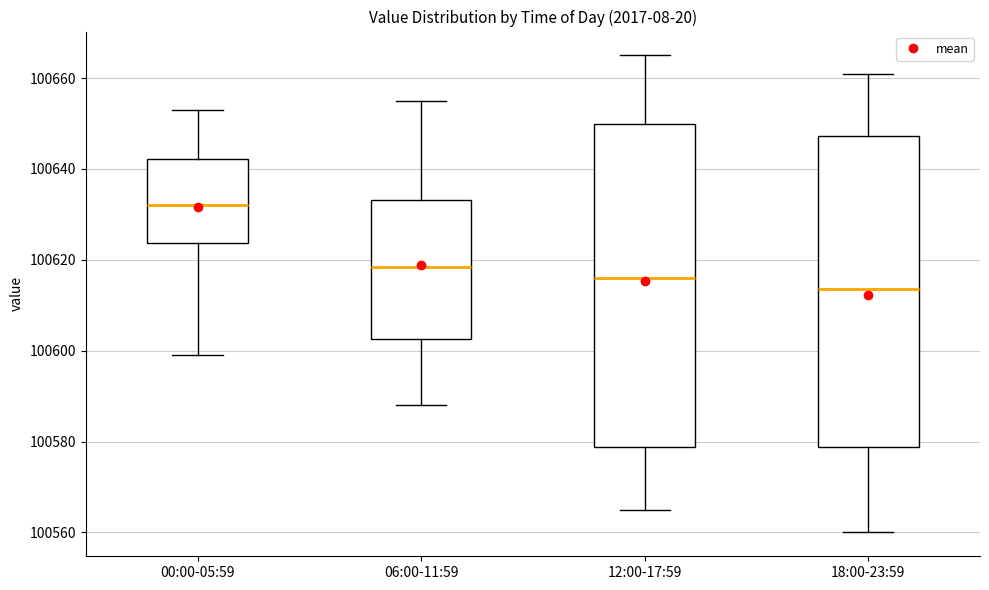

Reading left to right, transcribe this box plot: for each box, give where its median line is, the range the box spans, and where its two whiskers end, as read against the y-axis. The values are not printed on the chart, so give them approximately, as read against the axis.

00:00-05:59: median 100632, box 100624 to 100642, whiskers 100600 to 100654
06:00-11:59: median 100618, box 100602 to 100634, whiskers 100588 to 100656
12:00-17:59: median 100616, box 100578 to 100650, whiskers 100566 to 100666
18:00-23:59: median 100614, box 100578 to 100648, whiskers 100560 to 100662